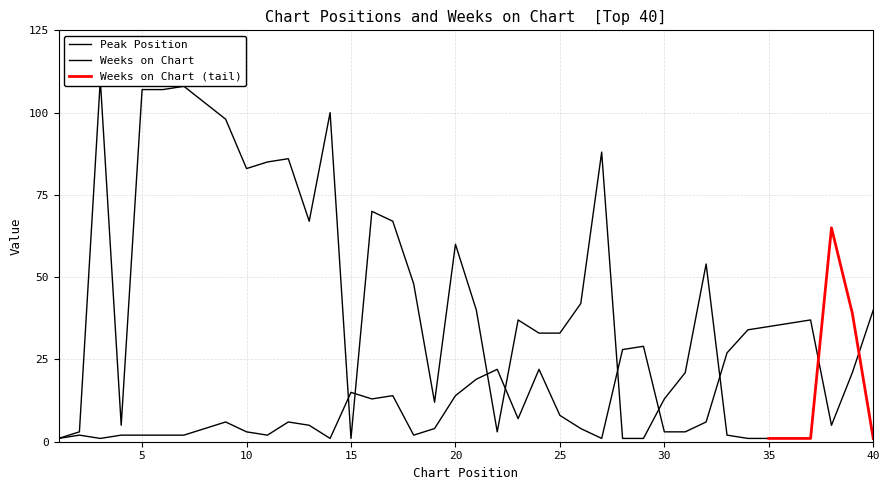

What is the difference between the second highest and second lowest values?

36